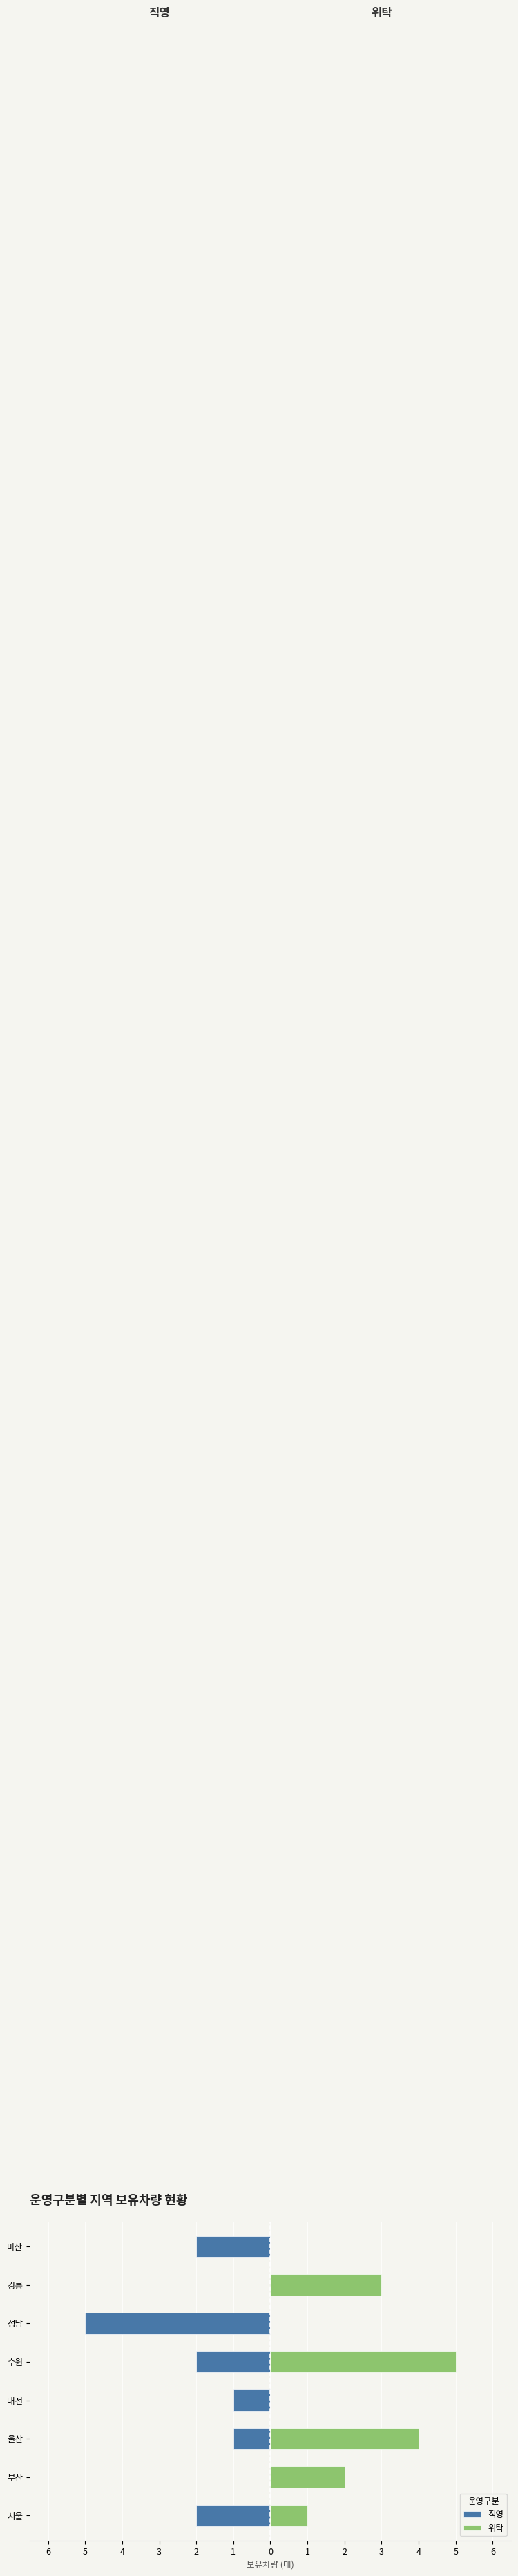

Which series has the widest spread of values?

직영